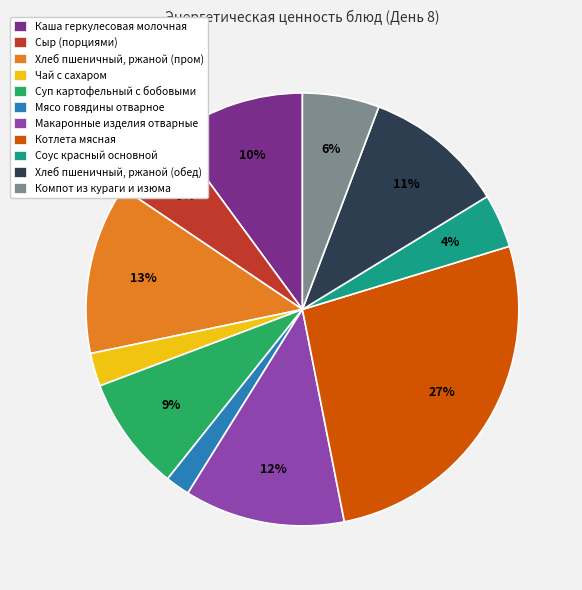

Do Суп картофельный с бобовыми and Хлеб пшеничный, ржаной (пром) together represent more than half of the pie?

No